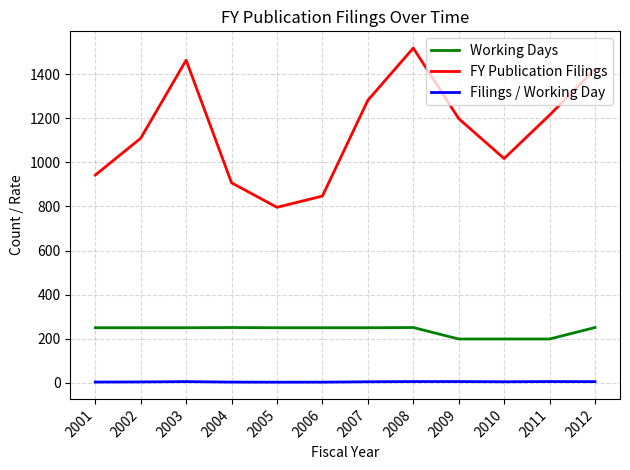

Rank the series at 2003 from highest to lowest value.

FY Publication Filings, Working Days, Filings / Working Day